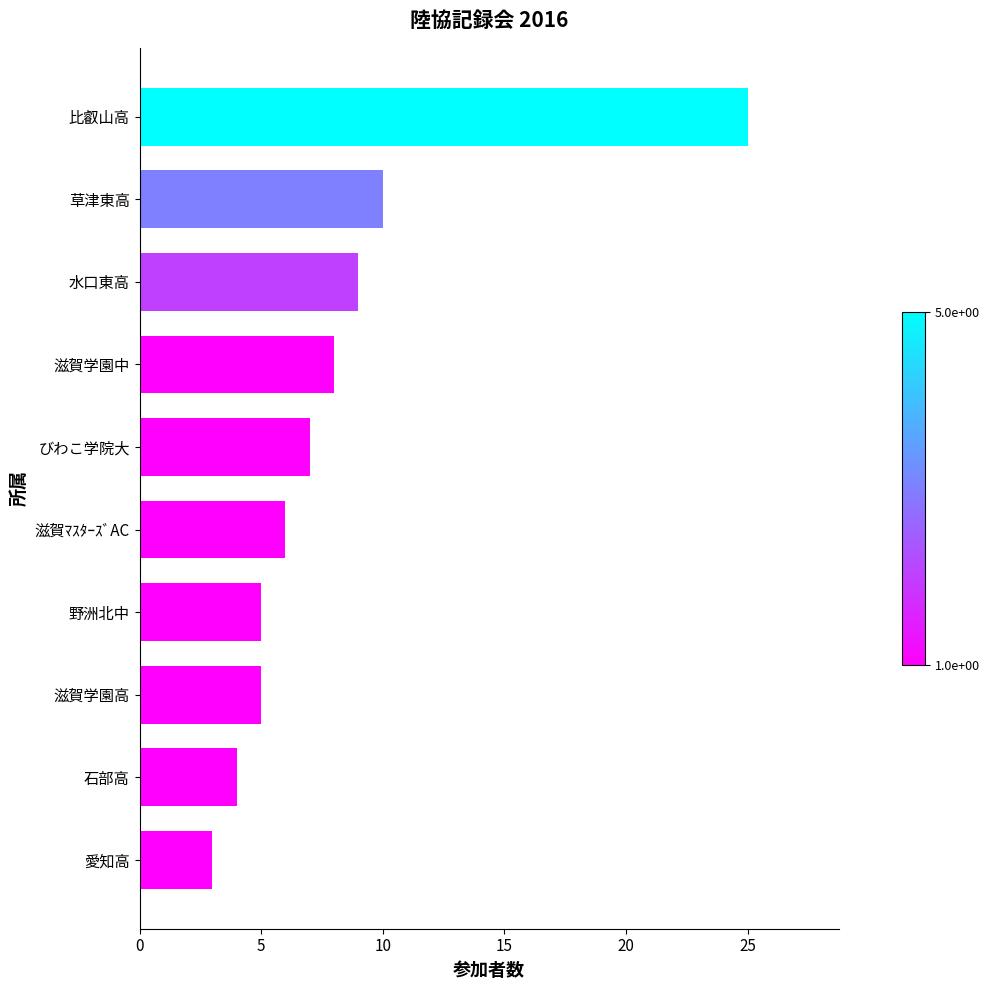

Is it true that the value at 滋賀学園中 is 8?

True